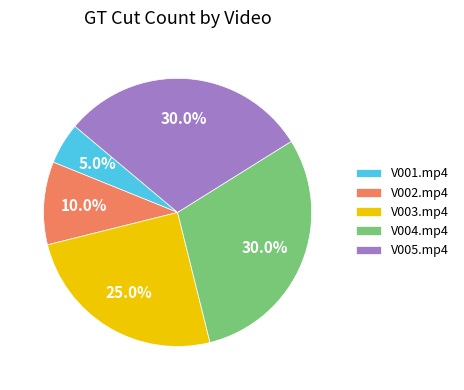

What is the smallest slice in the pie chart?

V001.mp4